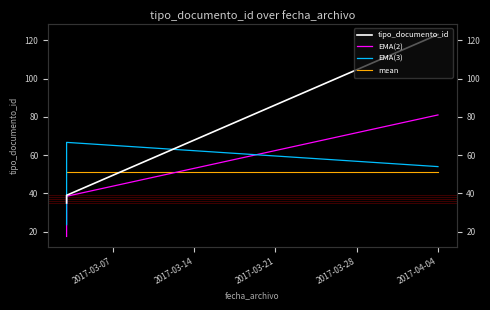

How many data points in tipo_documento_id are above 38?

2